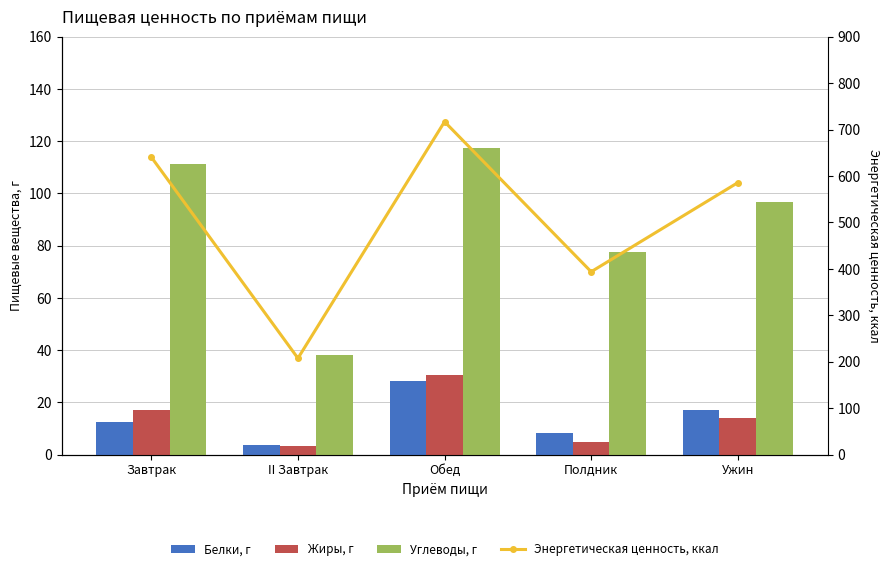

Rank the series by their maximum value, from highest to lowest.

Энергетическая ценность, ккал, Углеводы, г, Жиры, г, Белки, г